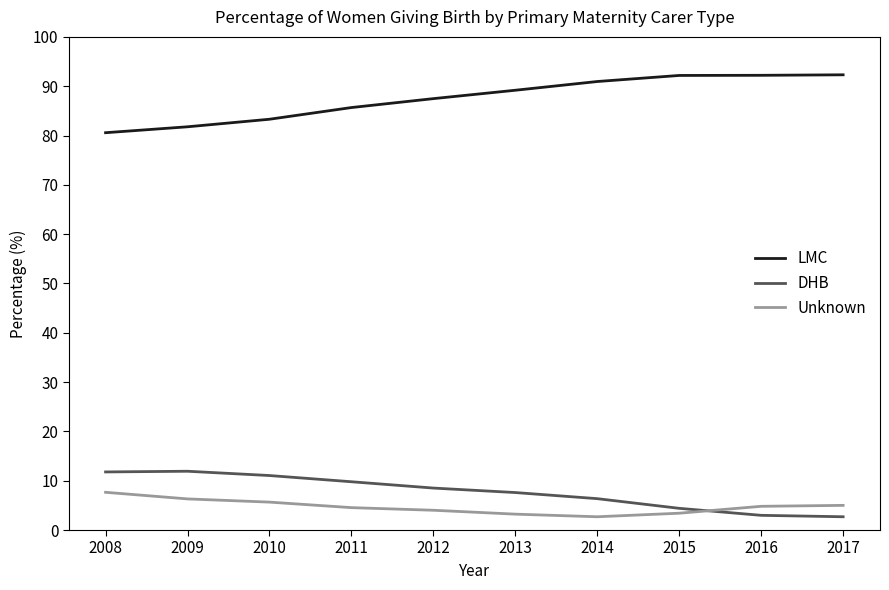

True or false: LMC and Unknown intersect in this chart.

False